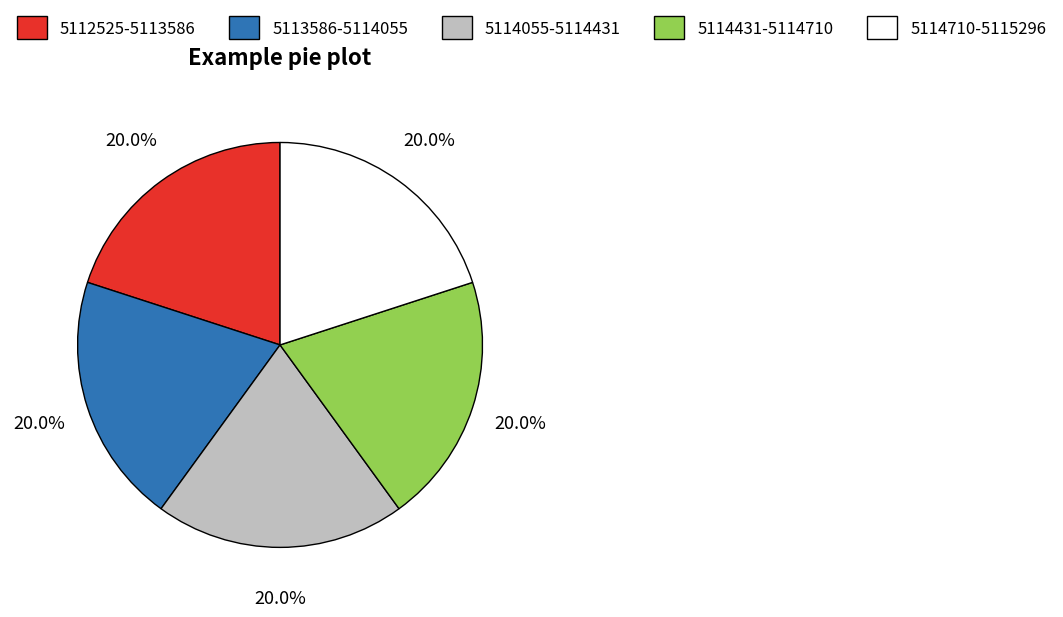

Do 5114431-5114710 and 5114710-5115296 together represent more than half of the pie?

No